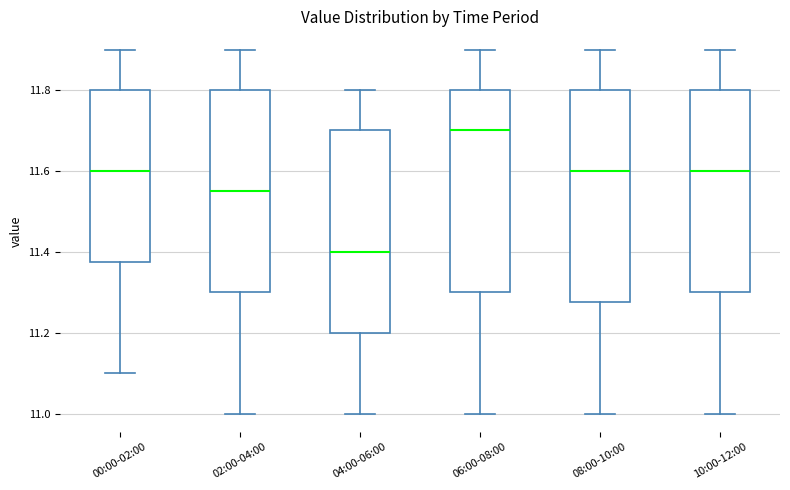

Where does the lower whisker of the box for 04:00-06:00 end on the y-axis? The values are not printed on the chart, so give them approximately, as read against the axis.

11.00